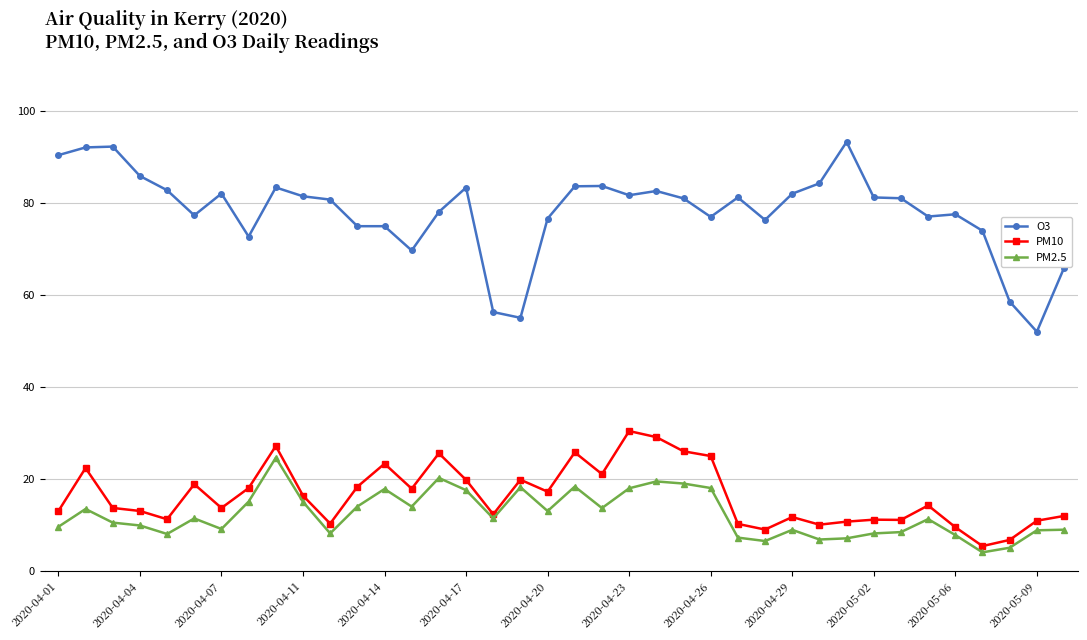

Count the number of data series in this chart.

3